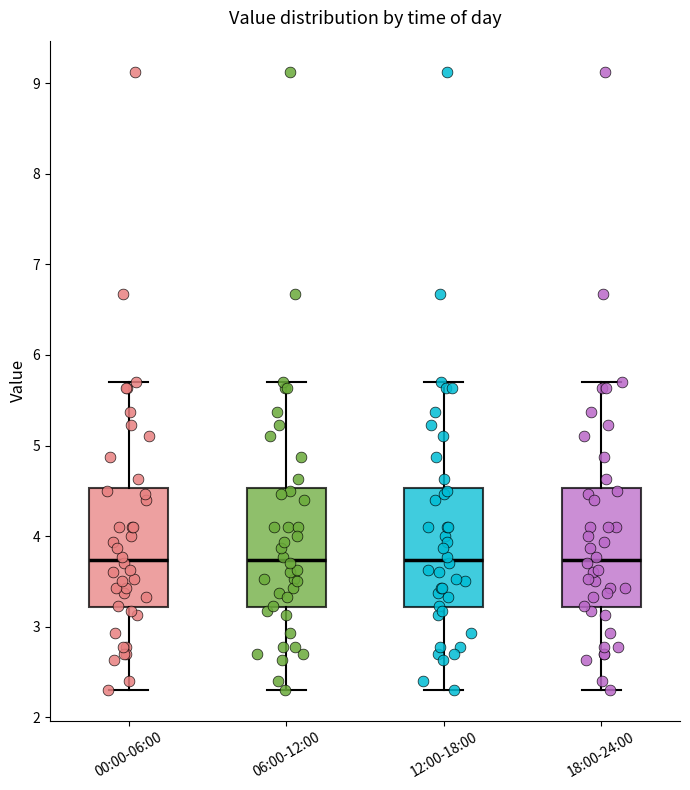

Reading left to right, read every box against the y-axis: the position of its median line, the range the box covers, and the ends of its whiskers. The values are not printed on the chart, so give them approximately, as read against the axis.

00:00-06:00: median 3.7, box 3.2 to 4.5, whiskers 2.3 to 5.7
06:00-12:00: median 3.7, box 3.2 to 4.5, whiskers 2.3 to 5.7
12:00-18:00: median 3.7, box 3.2 to 4.5, whiskers 2.3 to 5.7
18:00-24:00: median 3.7, box 3.2 to 4.5, whiskers 2.3 to 5.7